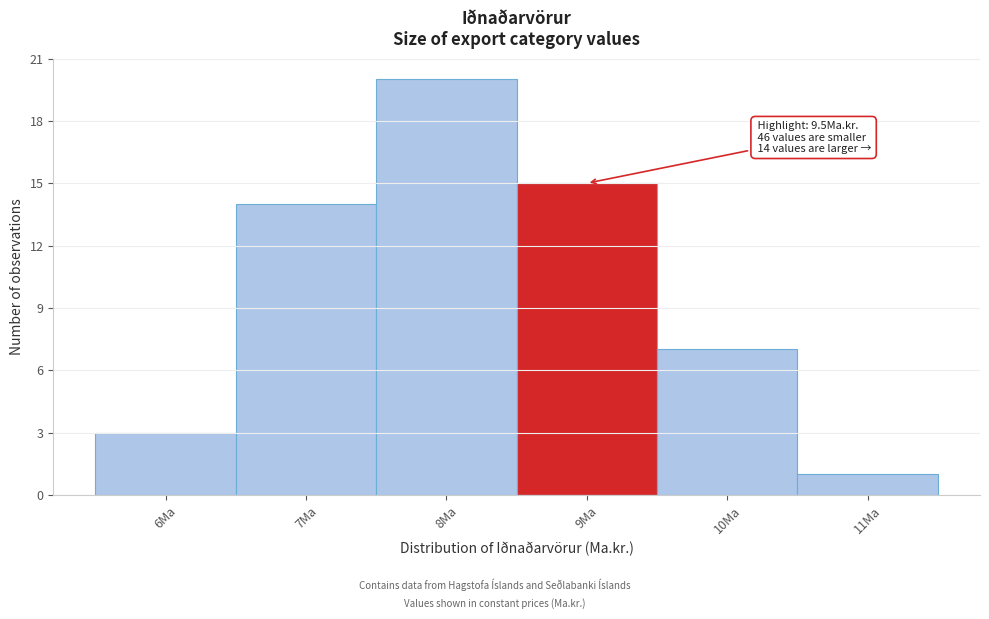

Reading left to right, transcribe all the data shown in this chart.

6Ma=3	7Ma=14	8Ma=20	9Ma=15	10Ma=7	11Ma=1